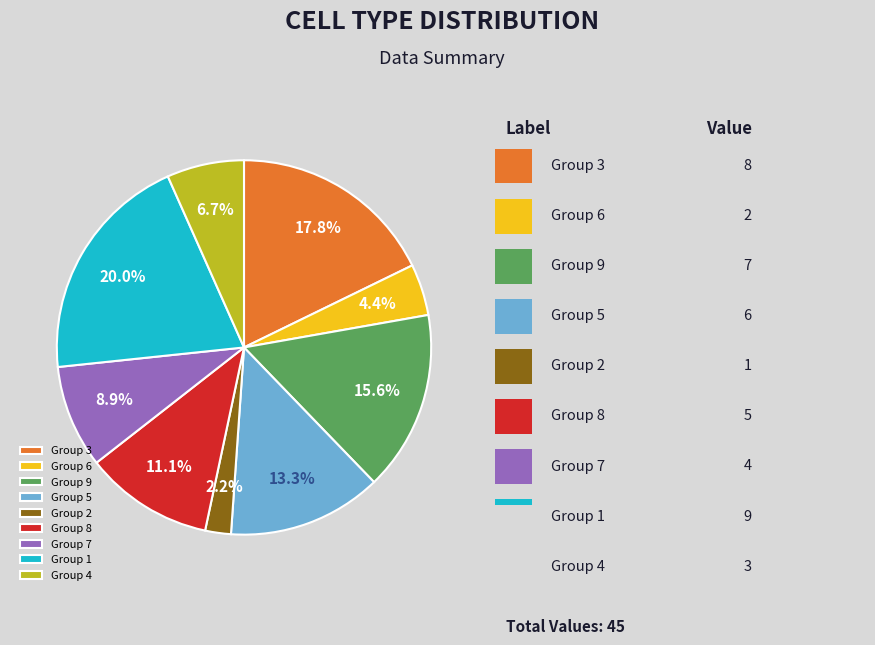

Does any single category account for the majority?

No